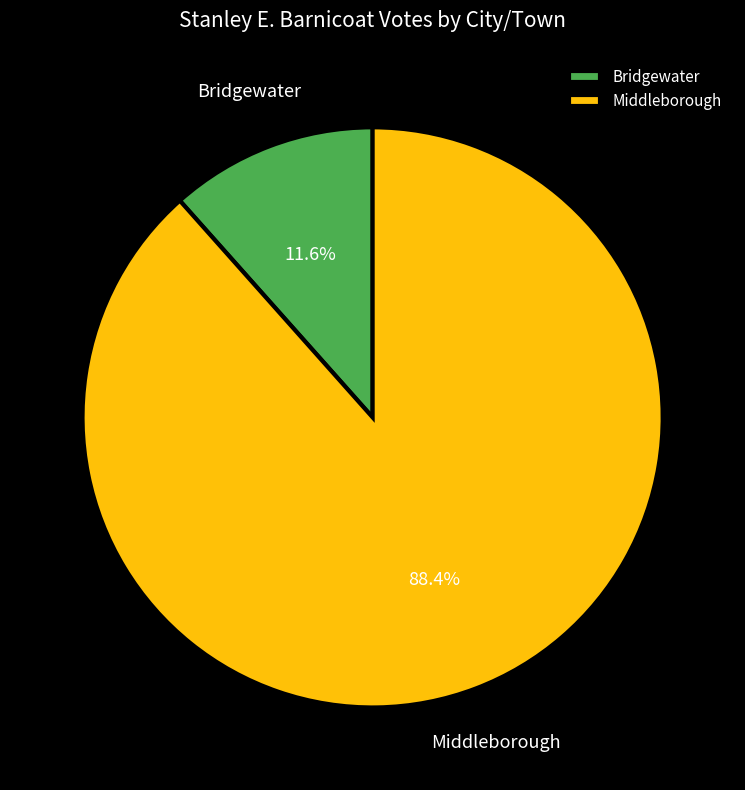

To the nearest percent, what is the combined percentage of Middleborough and Bridgewater?

100%